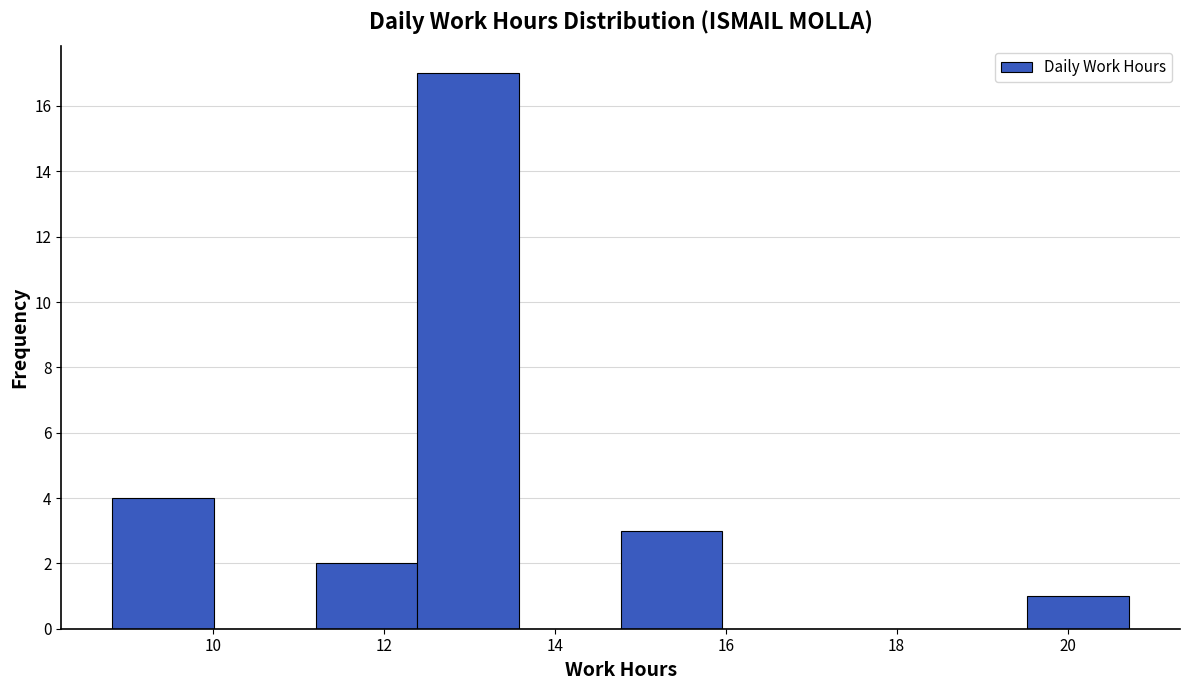

How tall is the bar that spans 14.8 to 16.0 on the x-axis? Neither the bar edges nor the heights are printed on the chart, so give them approximately, as read against the axes.

3